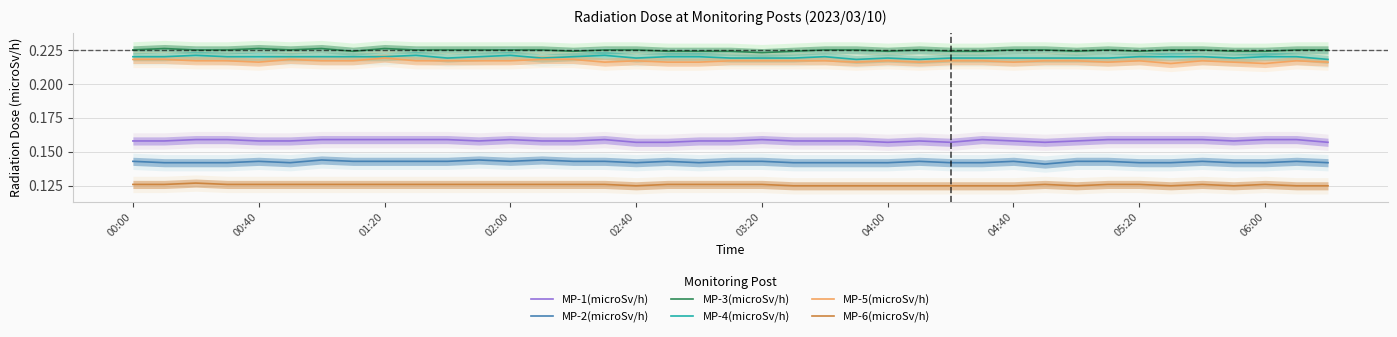

True or false: MP-5(microSv/h) and MP-4(microSv/h) intersect in this chart.

False